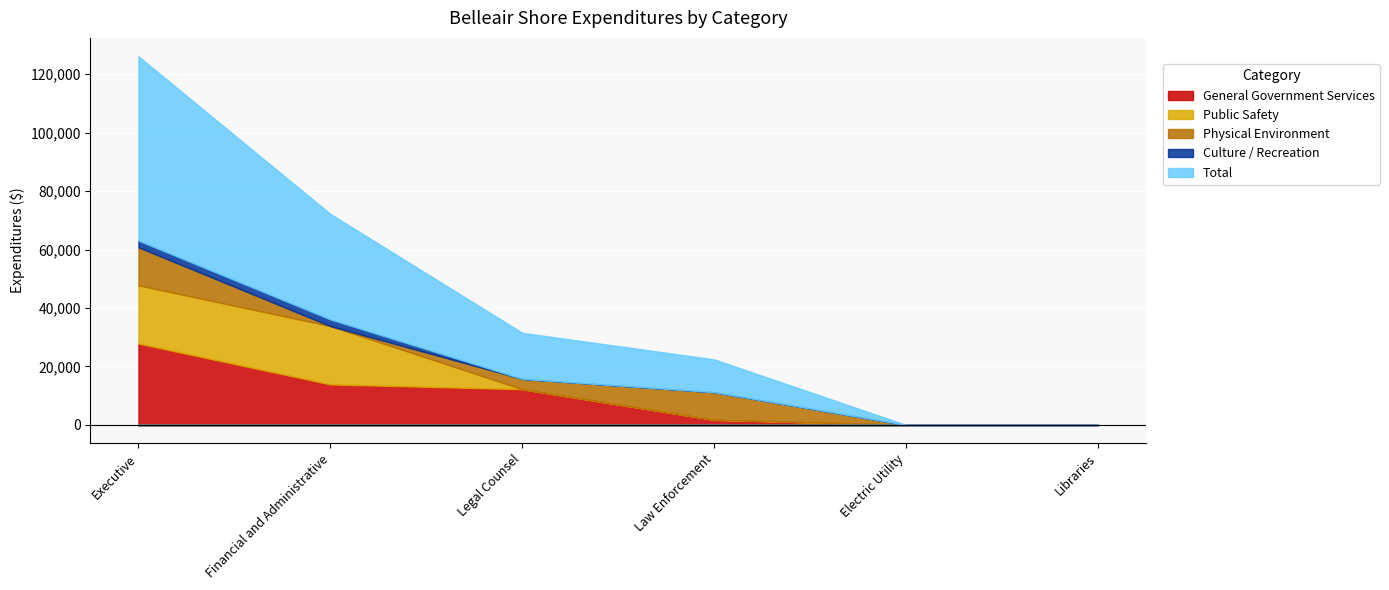

What is the difference between the highest and lowest values at Legal Counsel?

15753